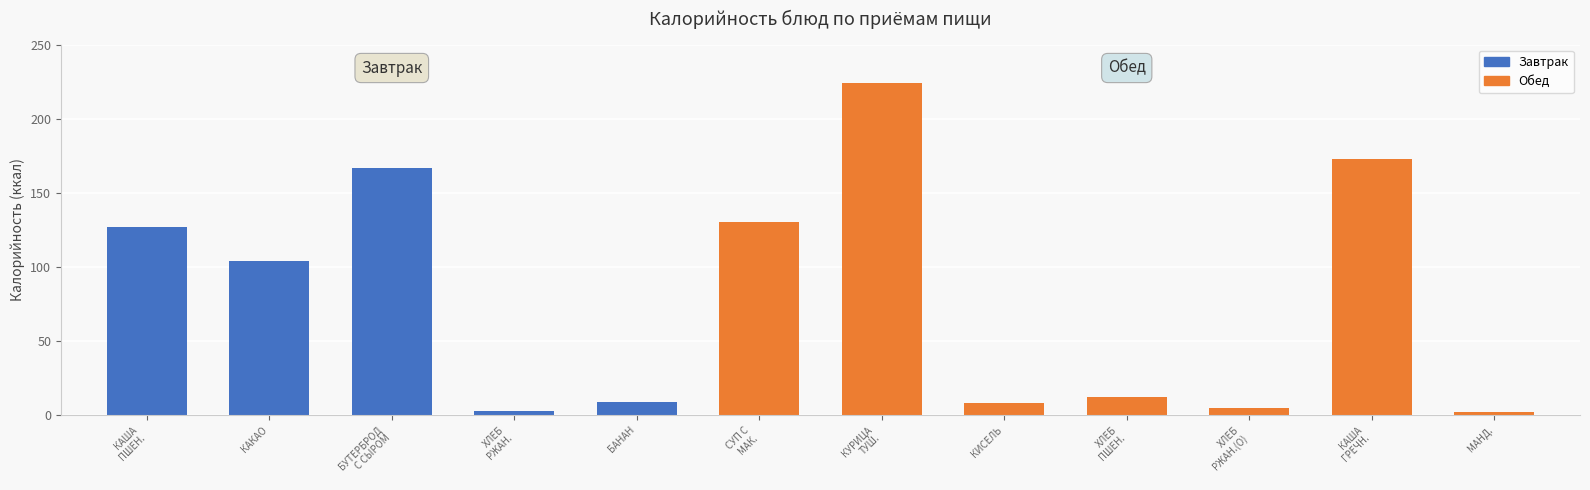

The value at БАНАН is 9. True or false?

True